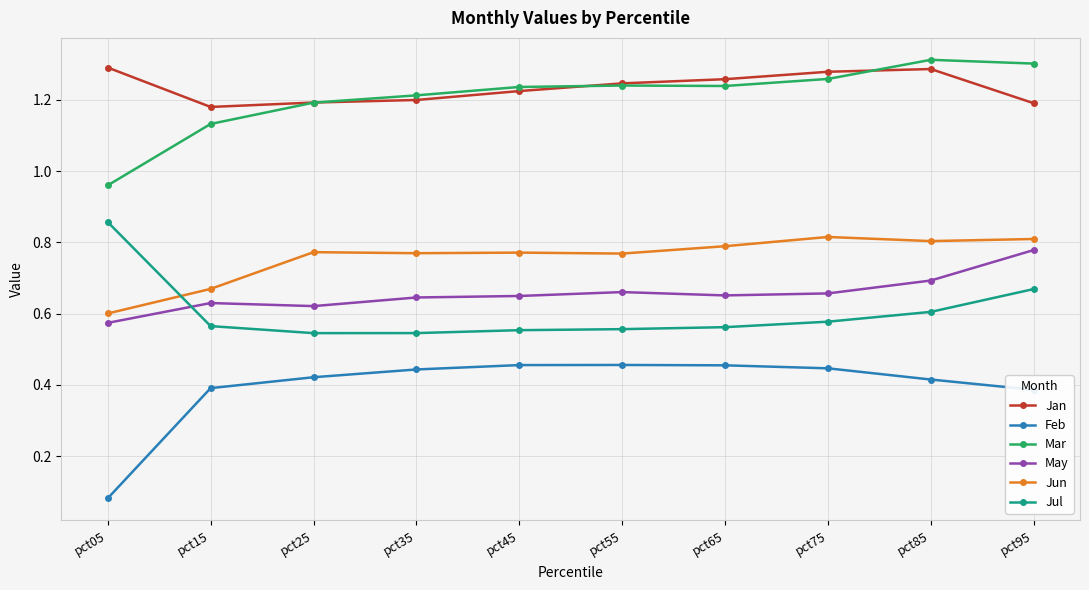

Which label corresponds to the smallest value in the chart?

pct05